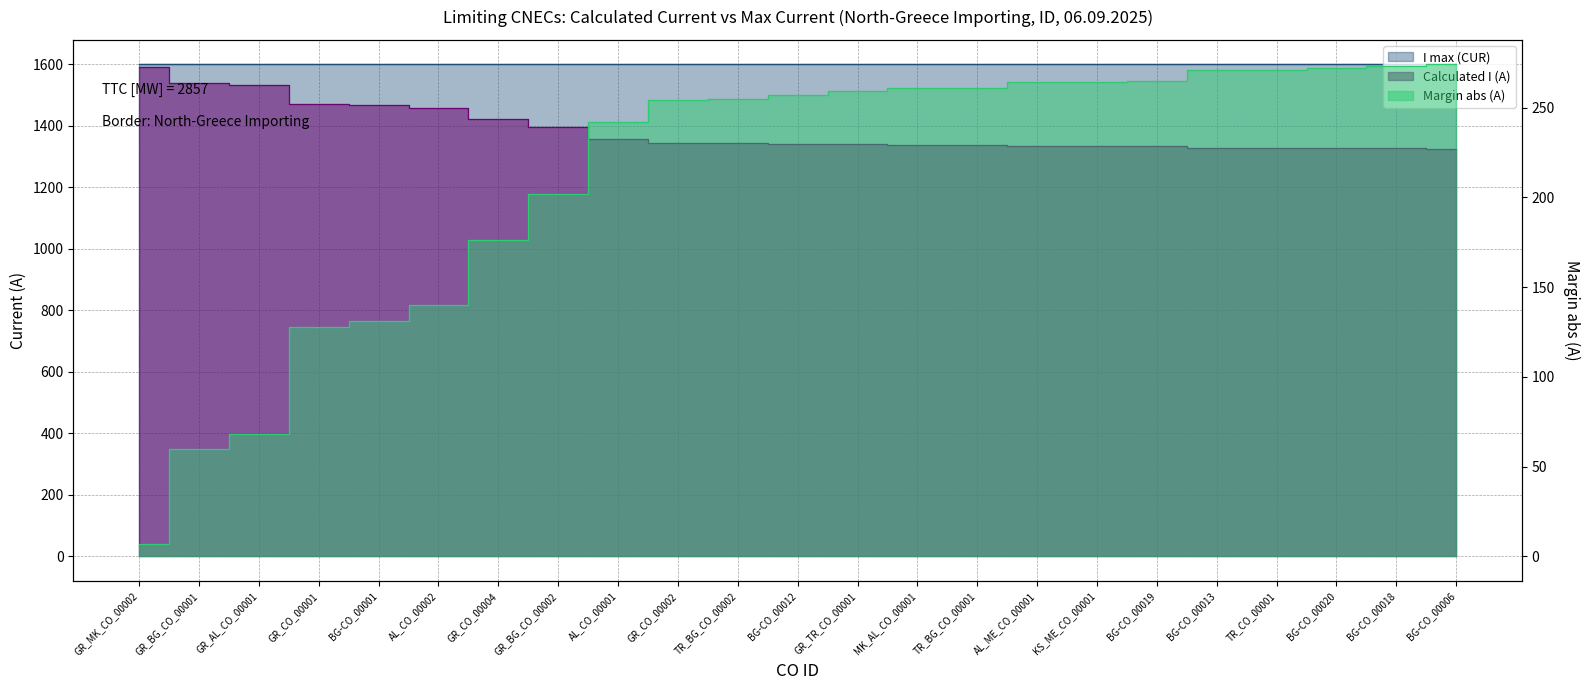

What is the label of the 4th point from the right?

TR_CO_00001